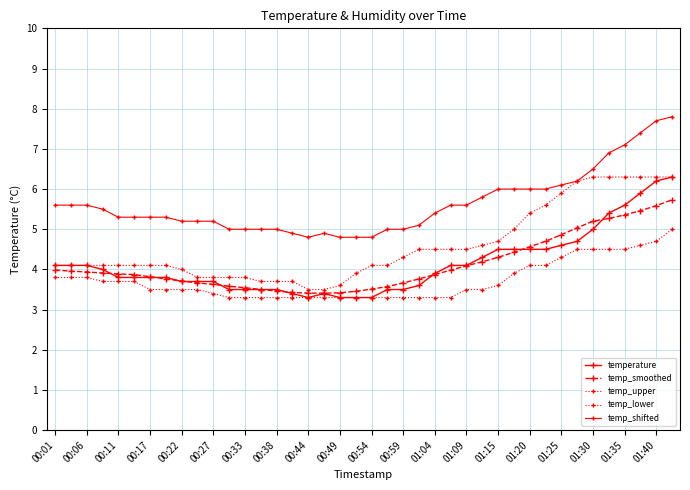

How many data points does each series have?

40